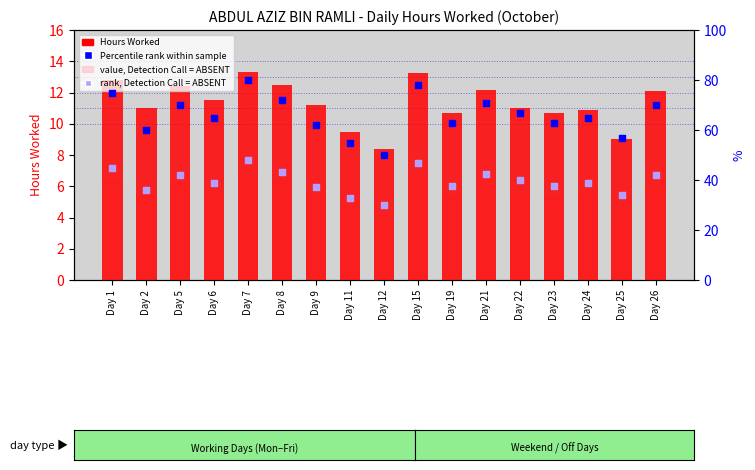

At which category is the sum across all series the highest?

Day 7